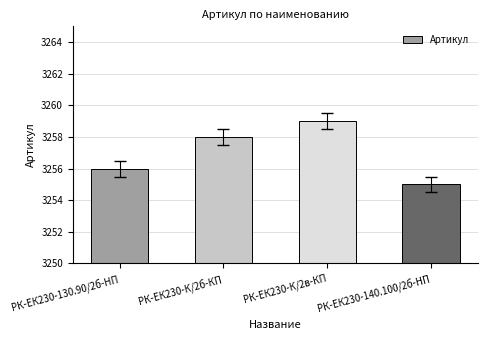

Rank the categories by value from highest to lowest.

РК-ЕК230-К/2в-КП, РК-ЕК230-К/2б-КП, РК-ЕК230-130.90/2б-HП, РК-ЕК230-140.100/2б-HП